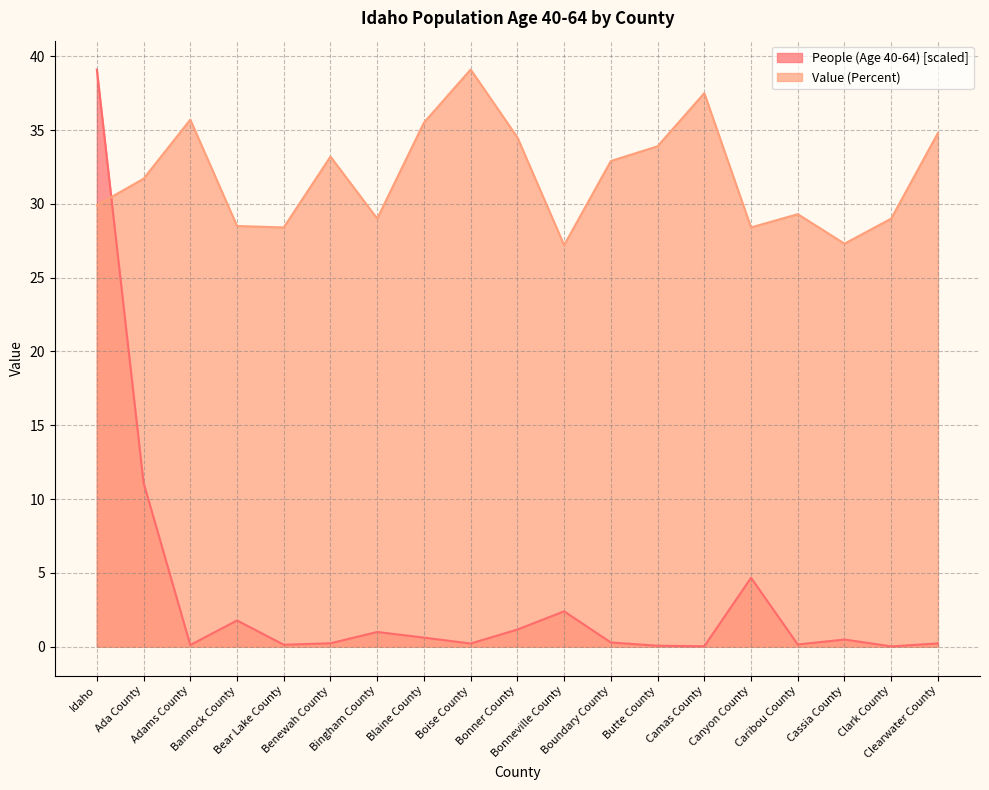

Which series changed the most between Benewah County and Cassia County?

Value (Percent)